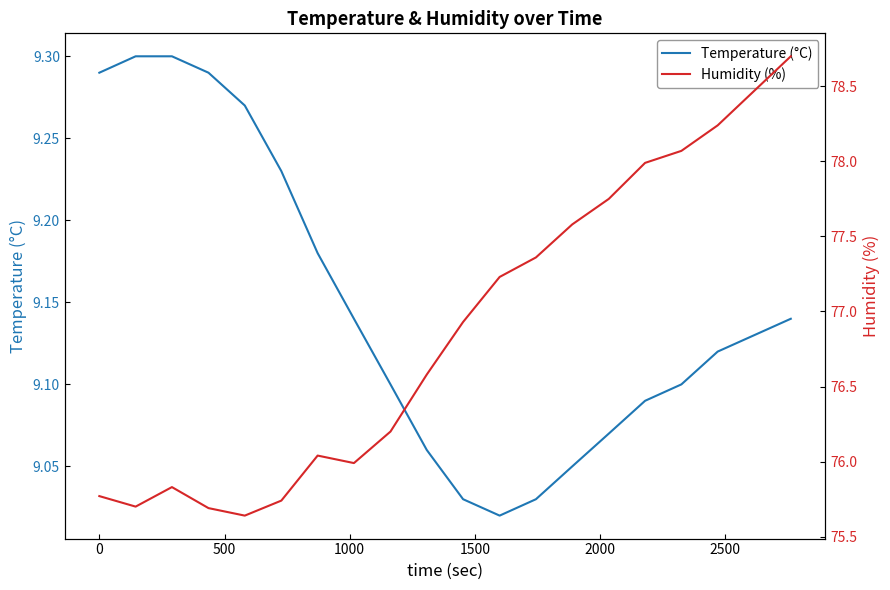

True or false: Temperature (°C) and Humidity (%) intersect in this chart.

False